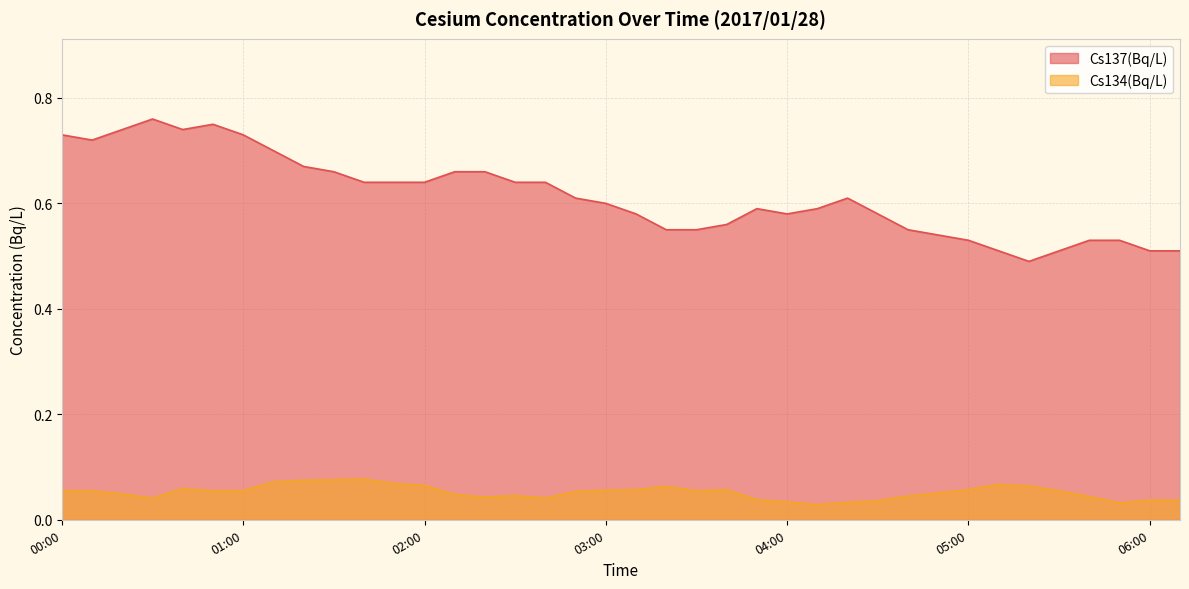

What is the label of the 36th point from the left?

05:50